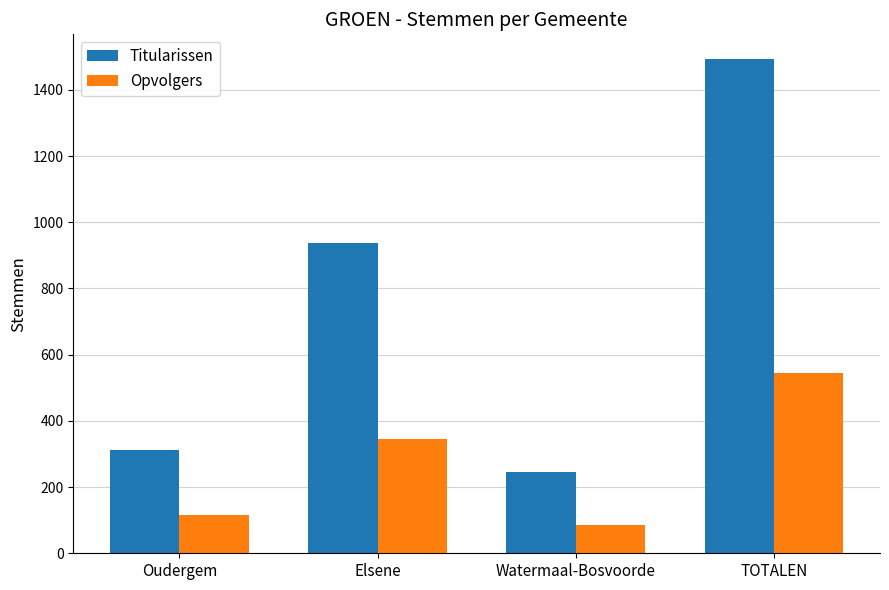

Read the Opvolgers value at Watermaal-Bosvoorde, to the nearest 50.

100